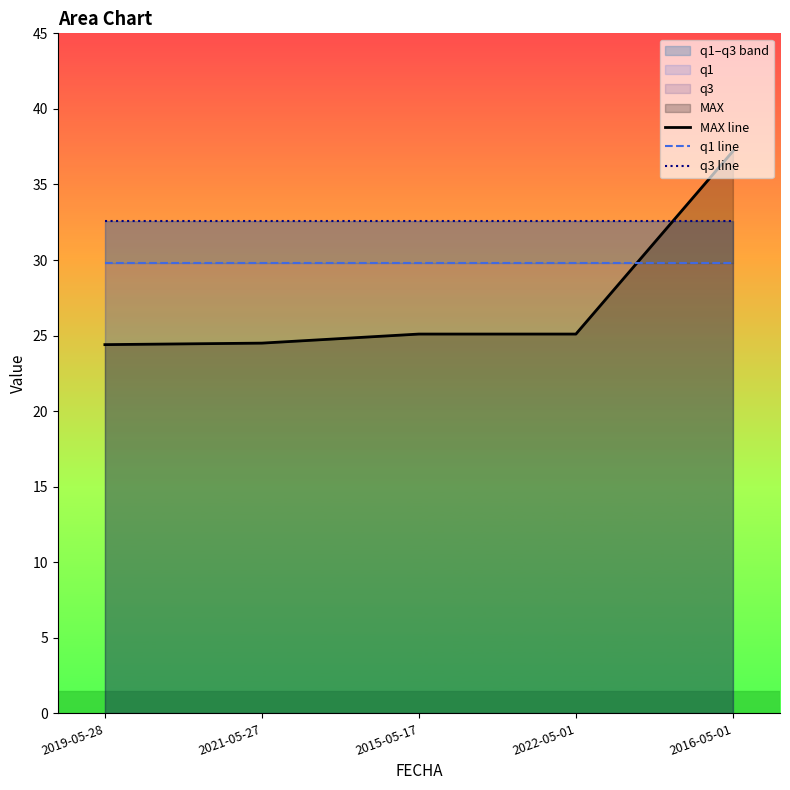

Between which two adjacent categories do q3 line and MAX line first intersect?

2022-05-01 and 2016-05-01